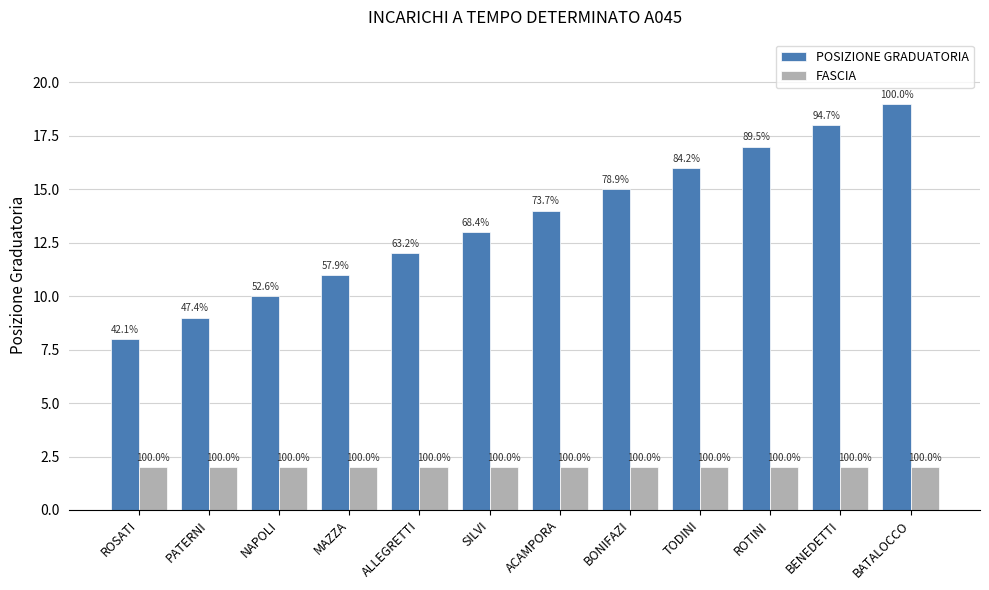

What is the label of the 1st bar from the right?

BATALOCCO